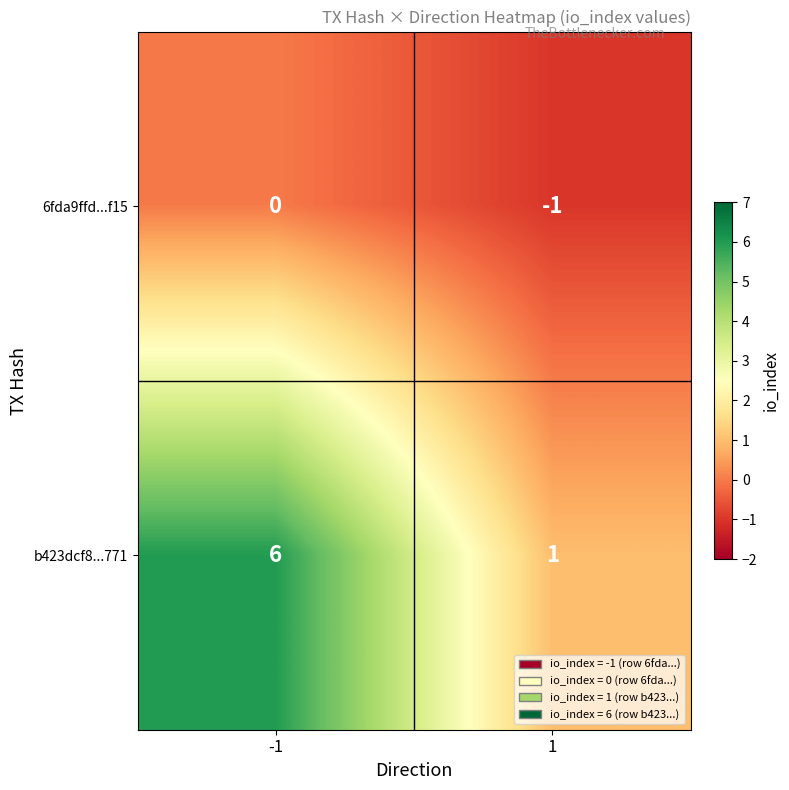

What is the minimum value shown in the chart?

-1